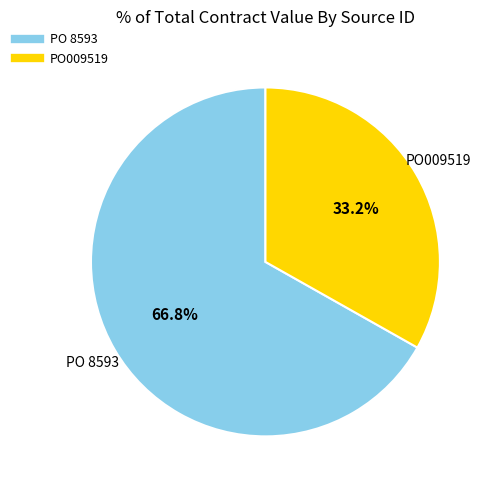

To the nearest percent, what is the difference between the PO009519 and PO 8593 slice percentages?

34%